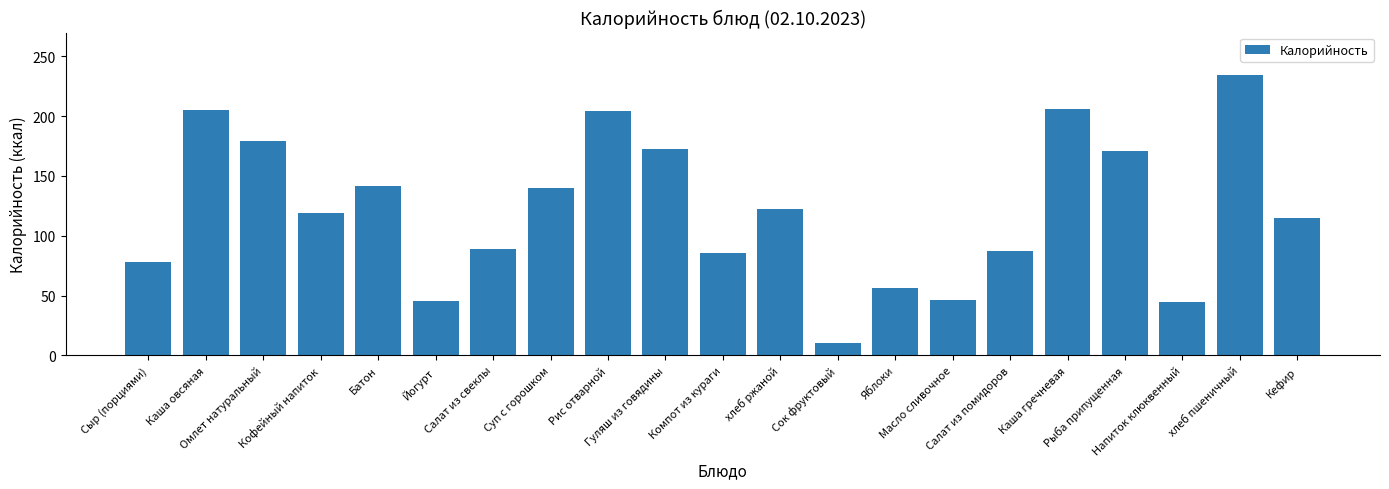

The chart shows a value of 206.0 at Каша гречневая. True or false?

True